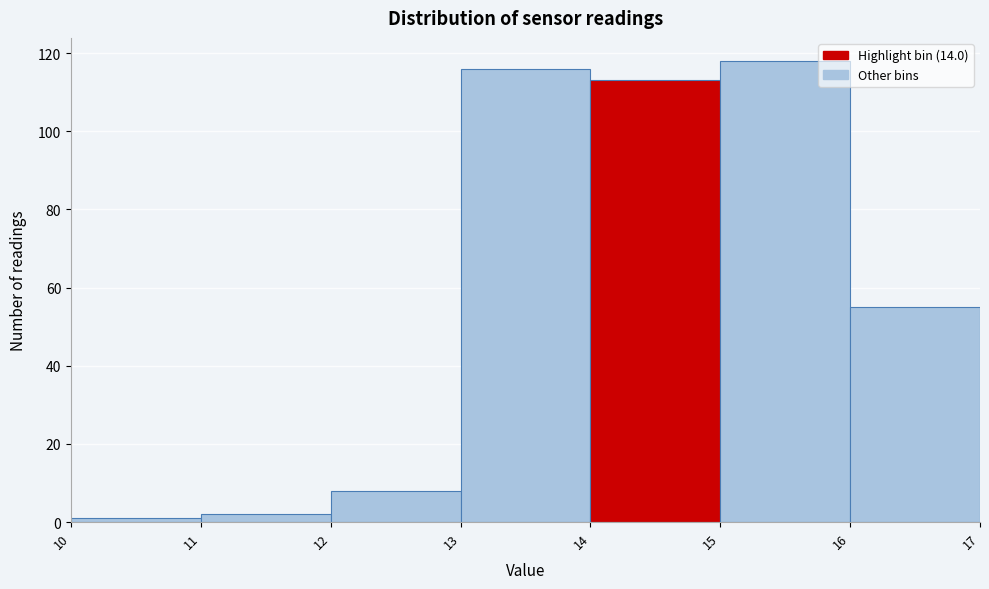

Over which range of the x-axis is the bar tallest?

15 to 16